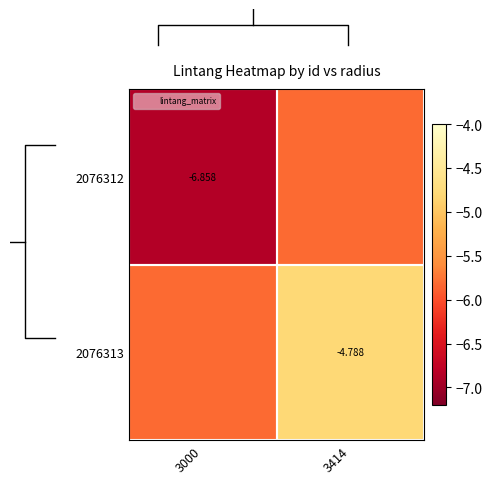

What is the difference between the 2076312 values at 3000 and 3414?

1.0